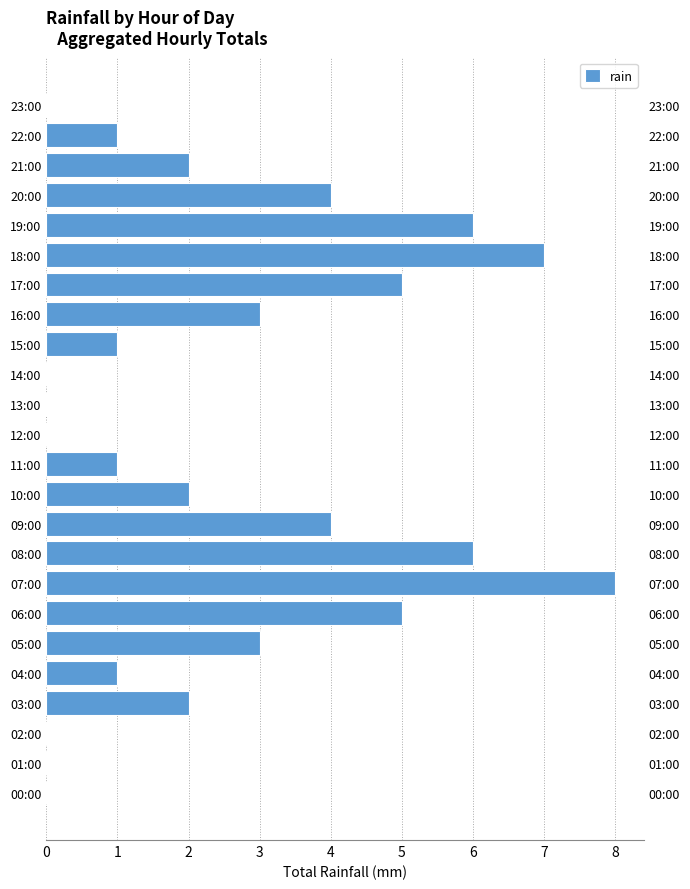

What is the sum of all values?

61